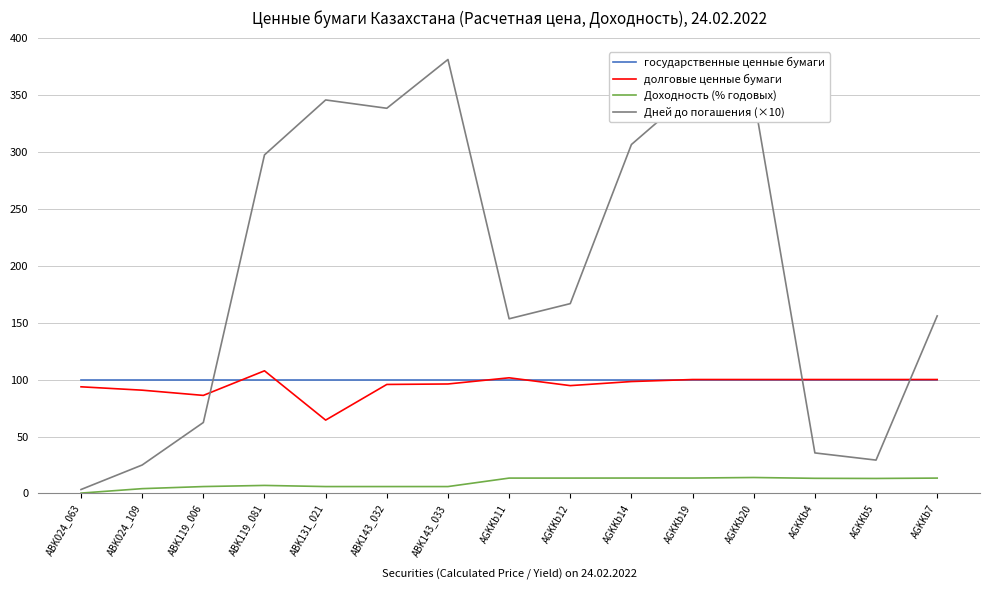

How many values in the Дней до погашения (×10) series exceed 166?

8